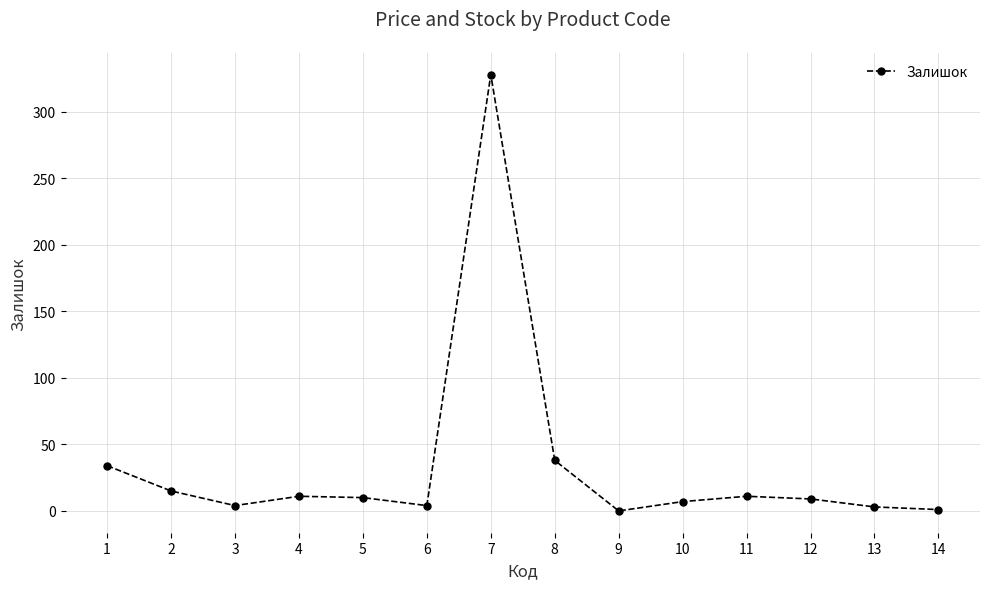

What is the change in value from 2 to 9?

-15